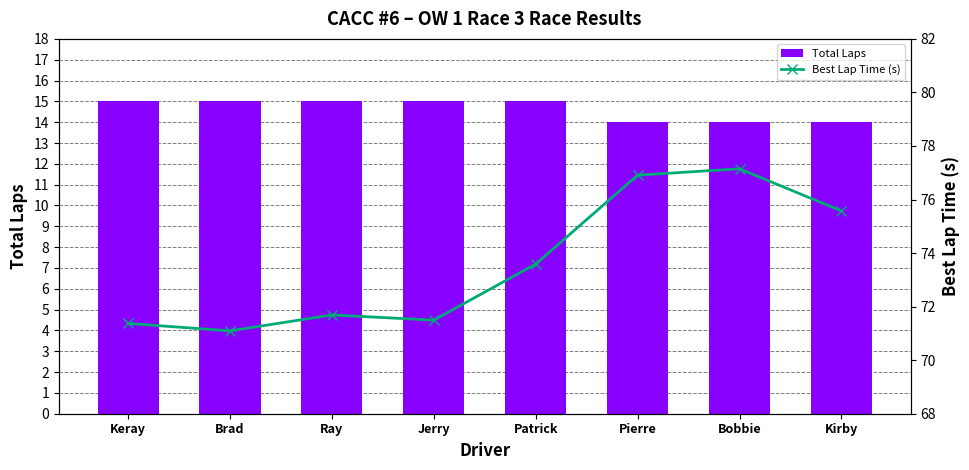

The Best Lap Time (s) series shows 15.6 at Kirby. True or false?

False